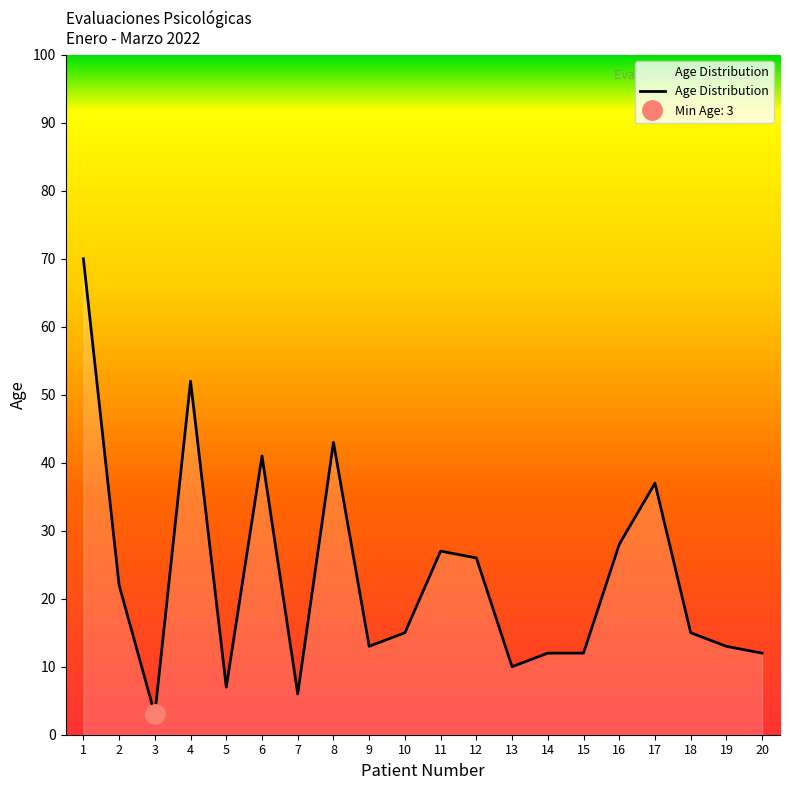

At which label is the value closest to 36?

17